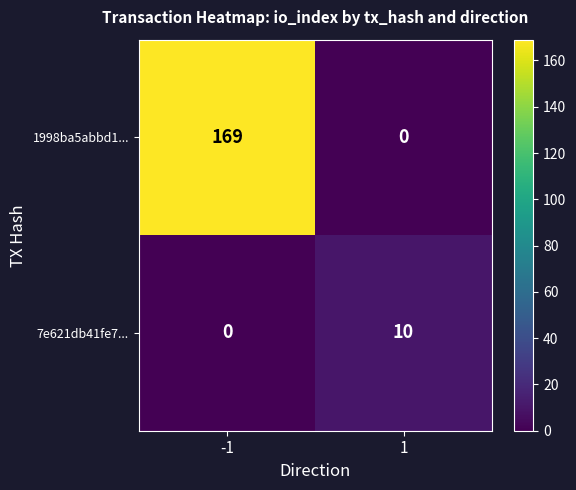

Rank the series by their maximum value, from lowest to highest.

7e621db41fe7..., 1998ba5abbd1...